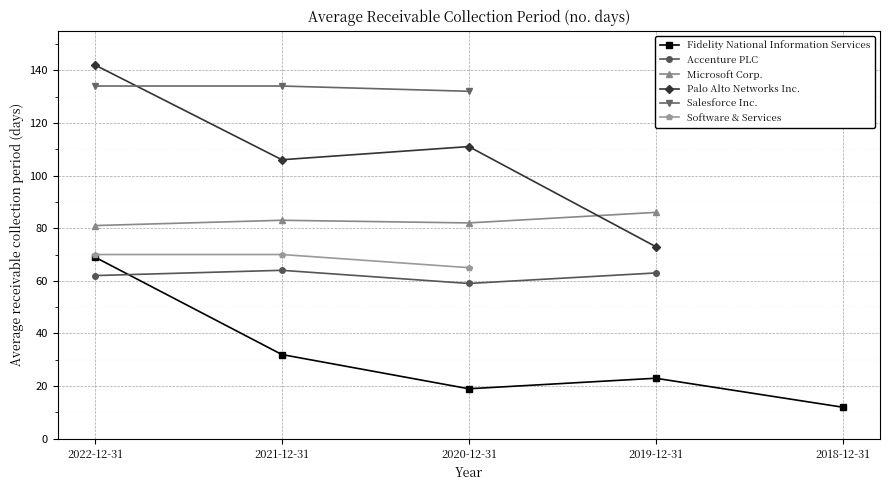

How many times do Microsoft Corp. and Palo Alto Networks Inc. cross each other?

1